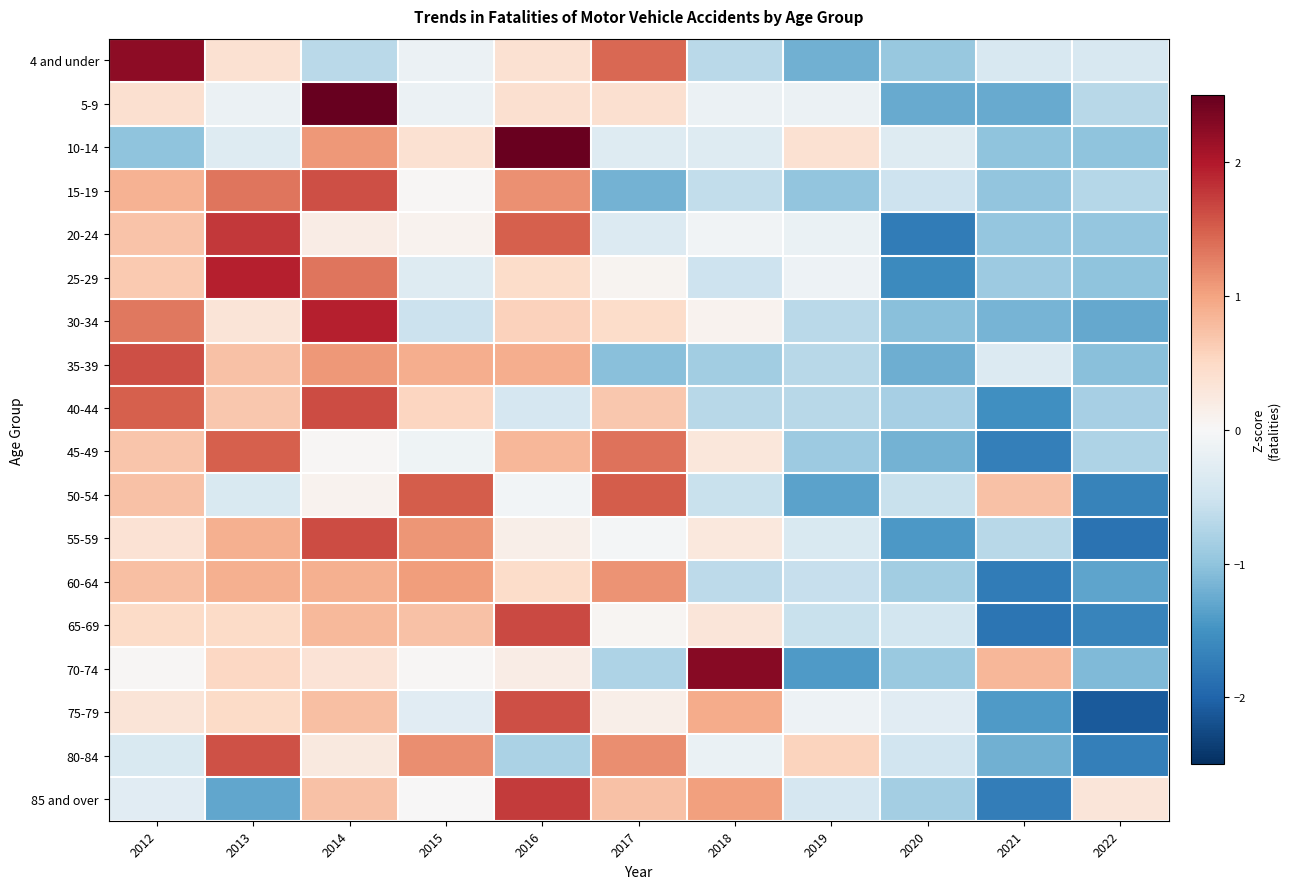

Which has a higher value, 2022 or 2017?

2017